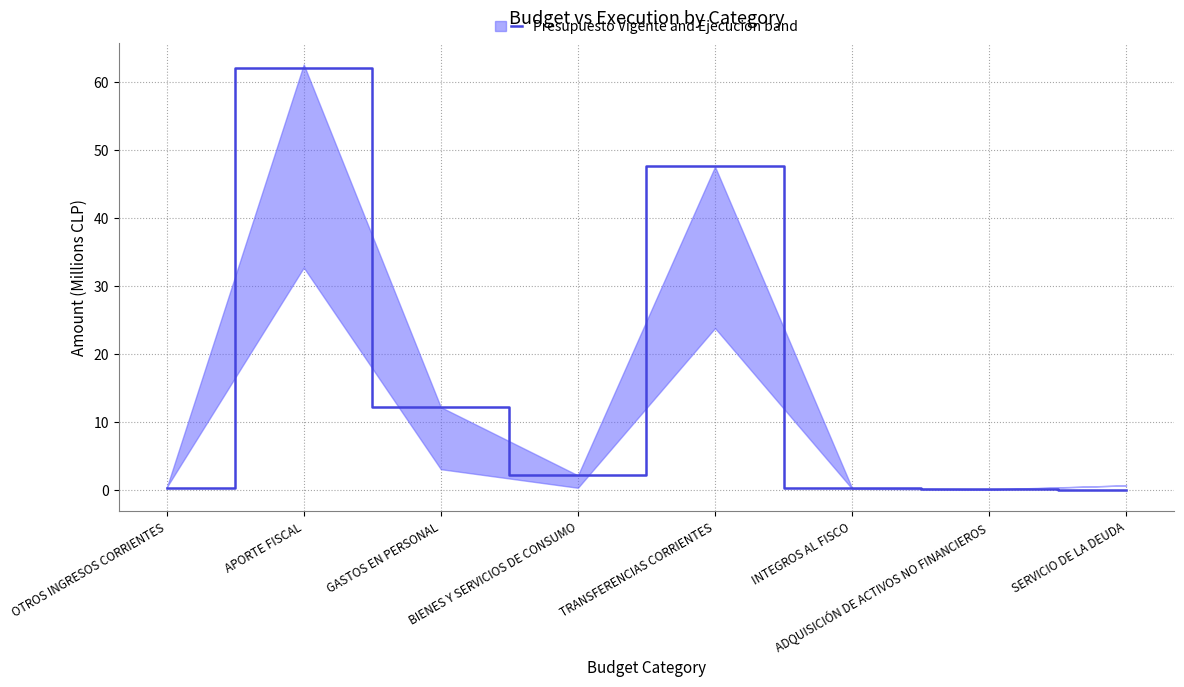

At which label is the value closest to 31?

TRANSFERENCIAS CORRIENTES